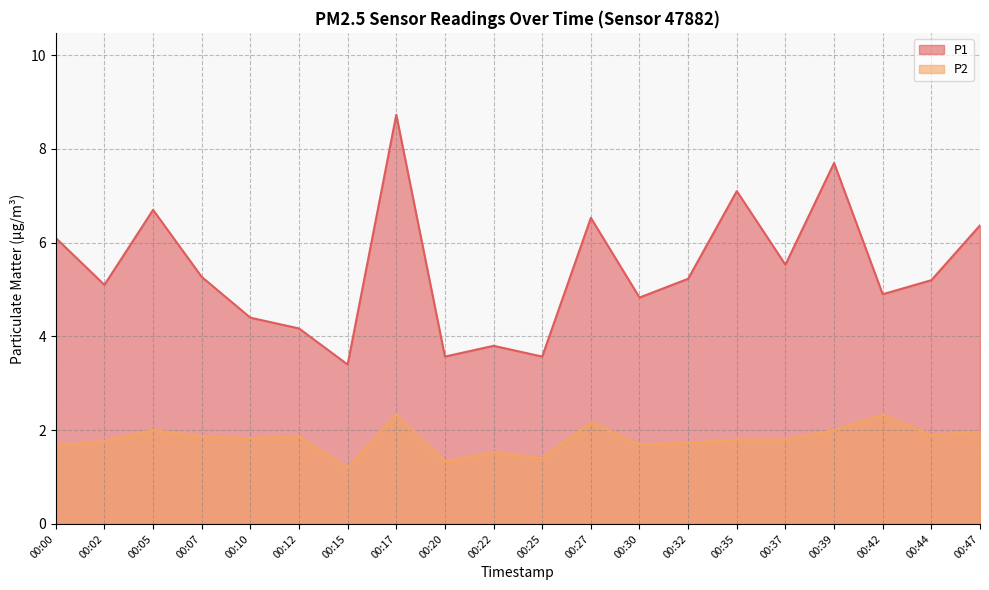

Which series has the largest range (max minus min)?

P1